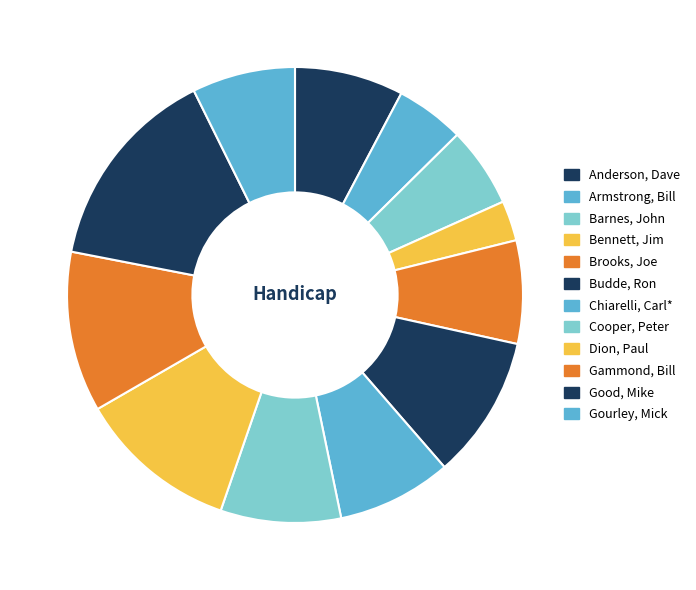

How many segments does this pie chart have?

12